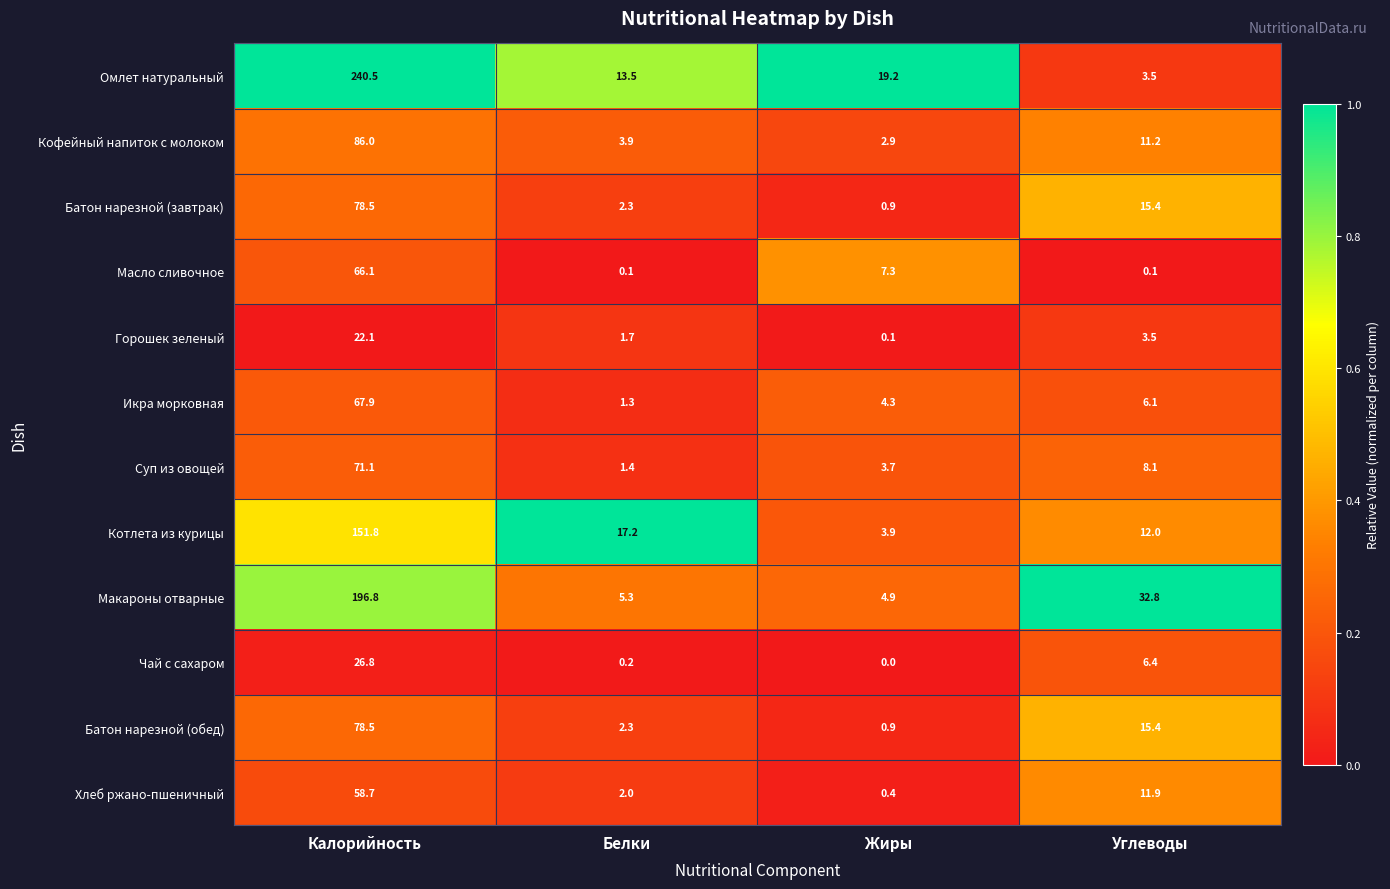

What is the total value across all series at Углеводы?

126.4